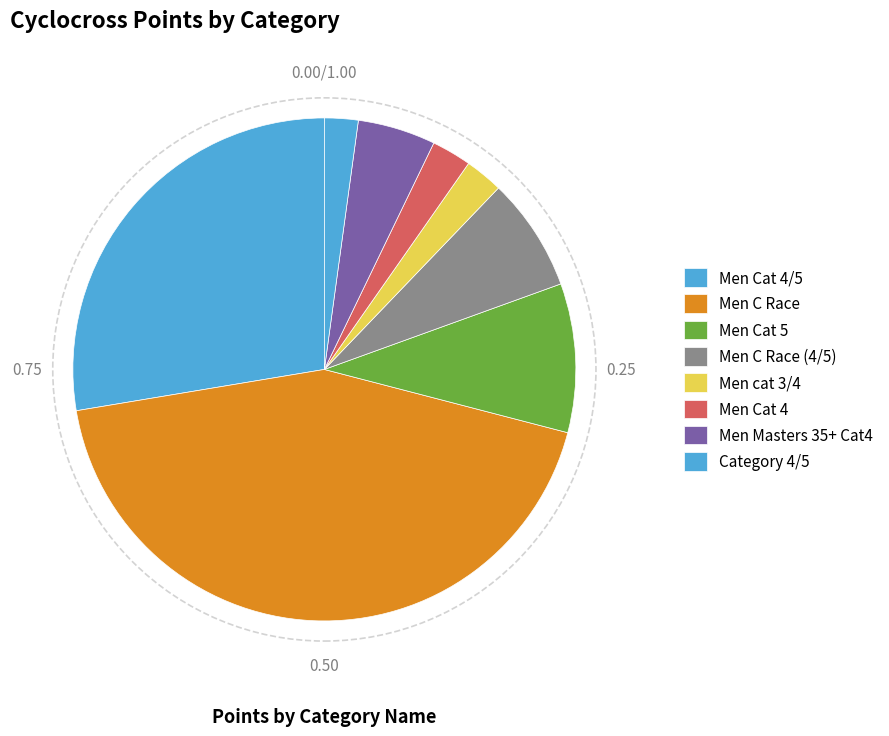

Do Men C Race (4/5) and Men Cat 4 together represent more than half of the pie?

No